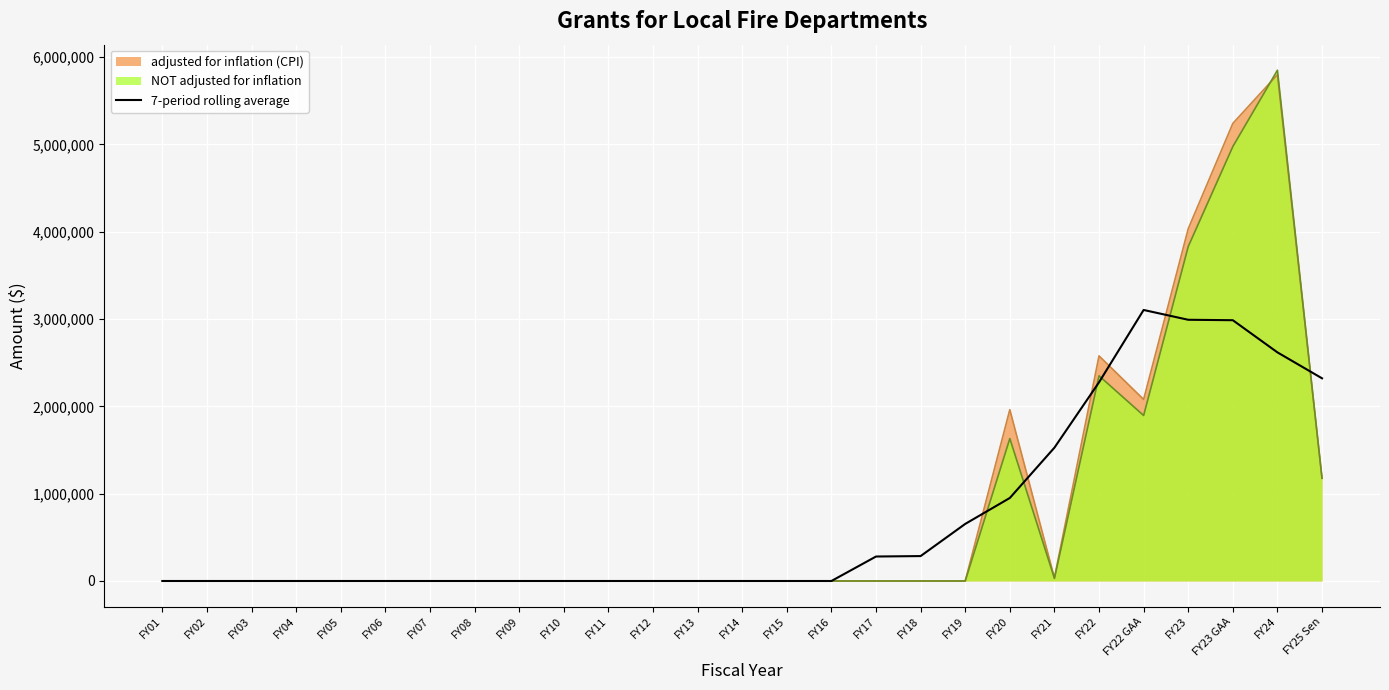

How many lines are shown in the chart?

1